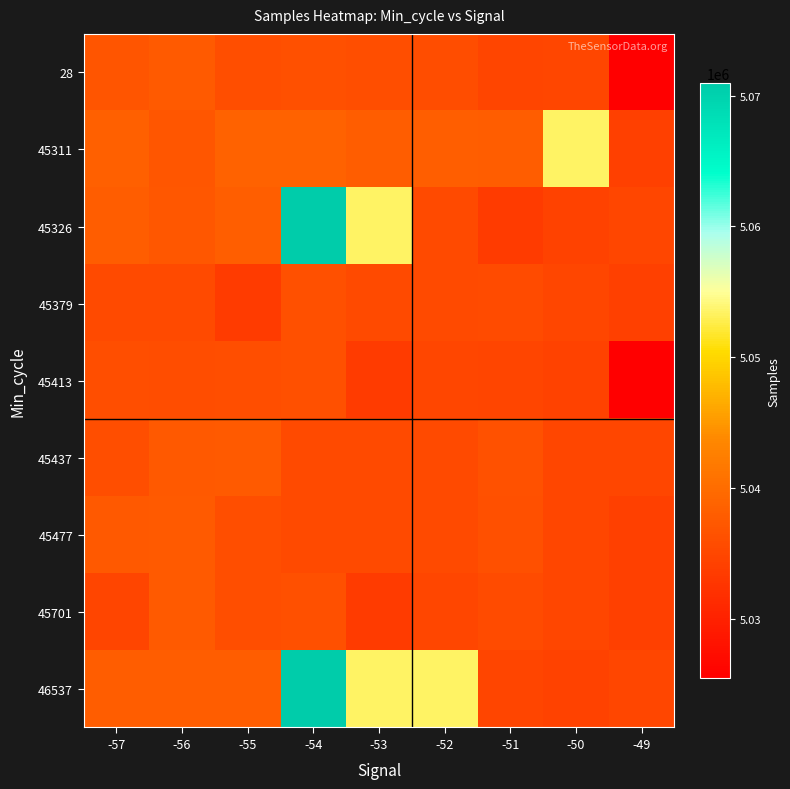

Between -50 and -49, which is larger?

-50